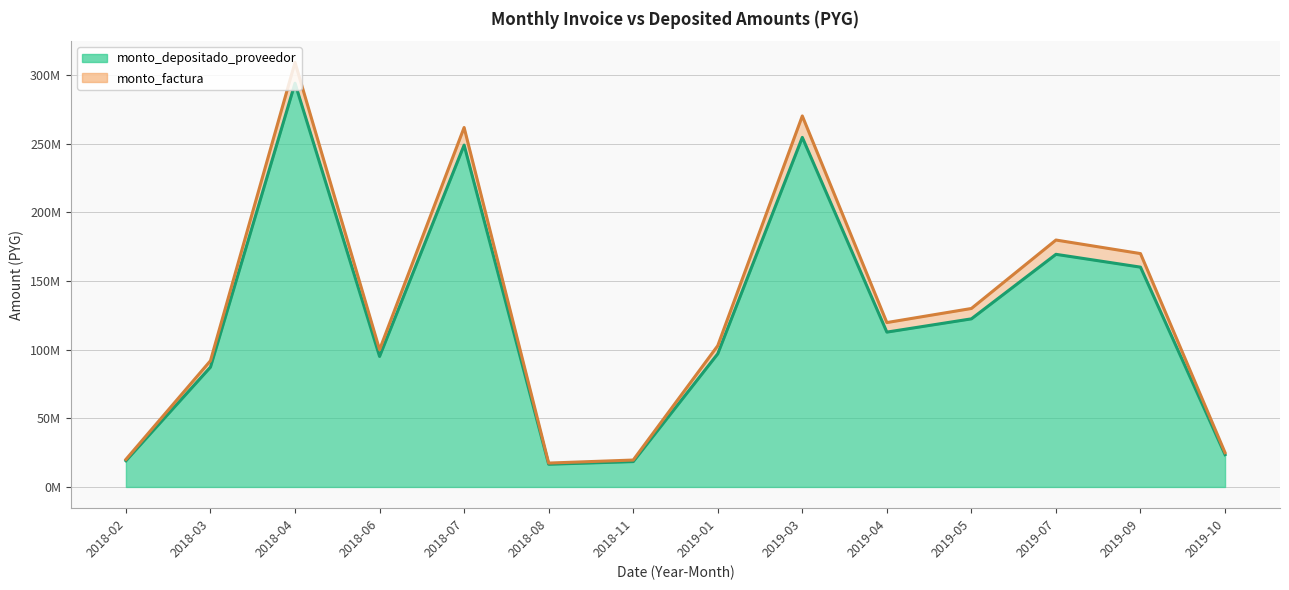

What is the approximate value of monto_factura at 2018-11, to the nearest 100?

19600000